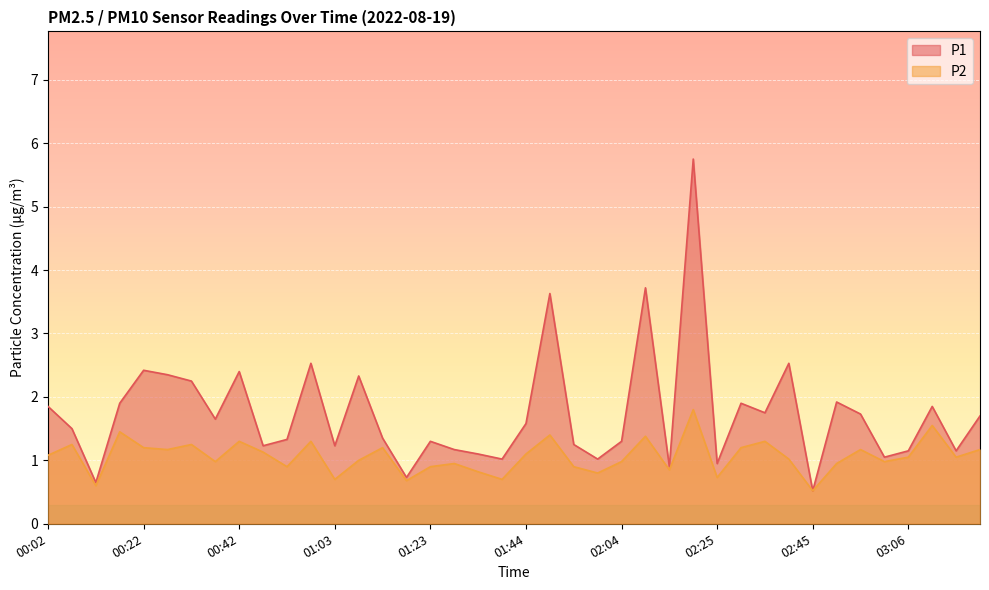

What is the average value of the P2 series?

1.1